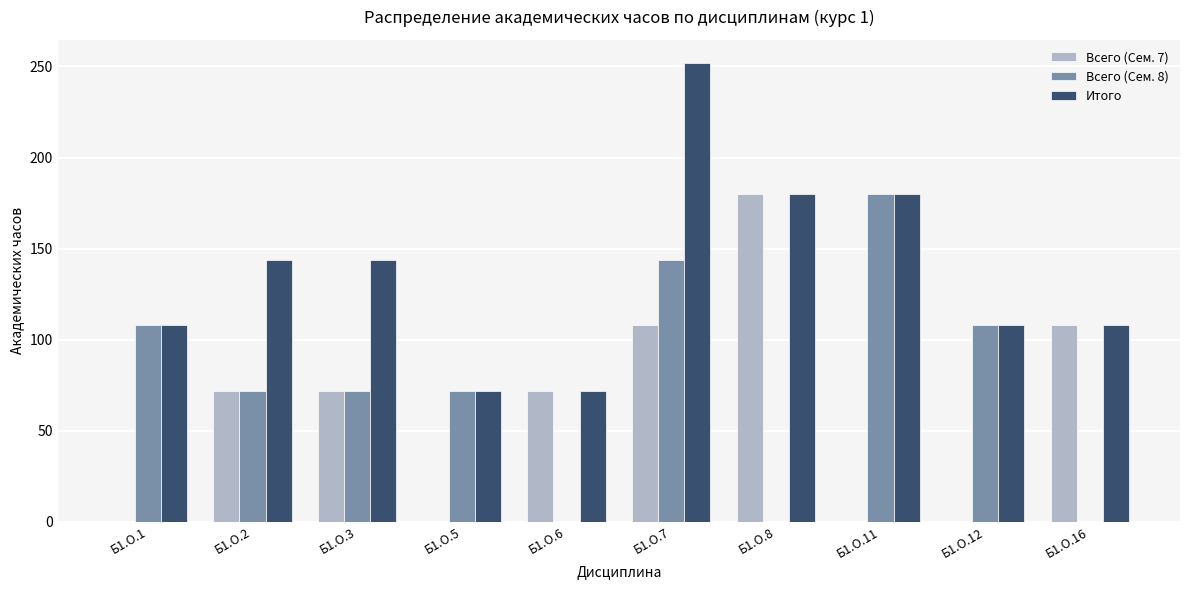

How many series are shown in this chart?

3